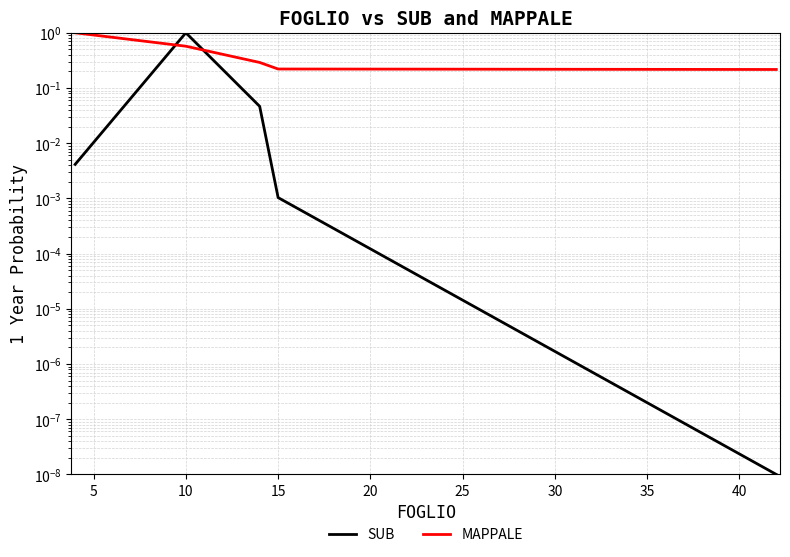

Which series has the largest range (max minus min)?

SUB